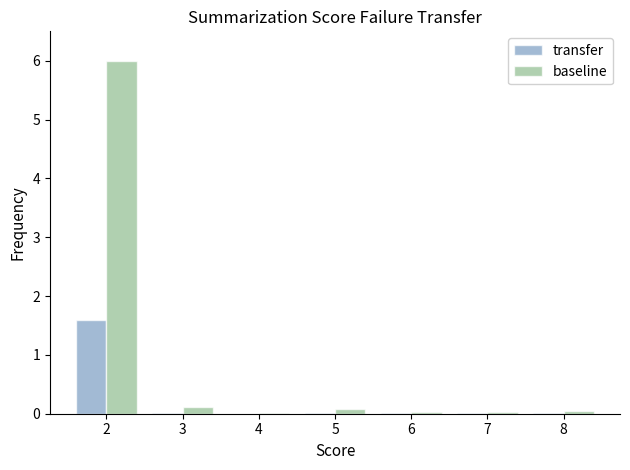

At which category does the chart reach its peak across all series?

2